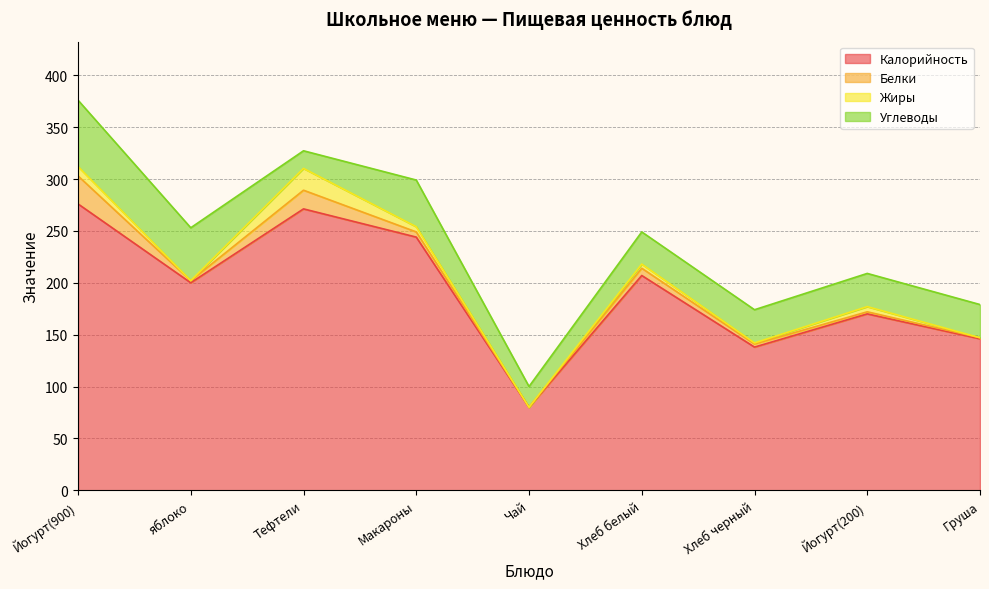

In Белки, how many points are higher than both neighbors (excluding endpoints)?

2